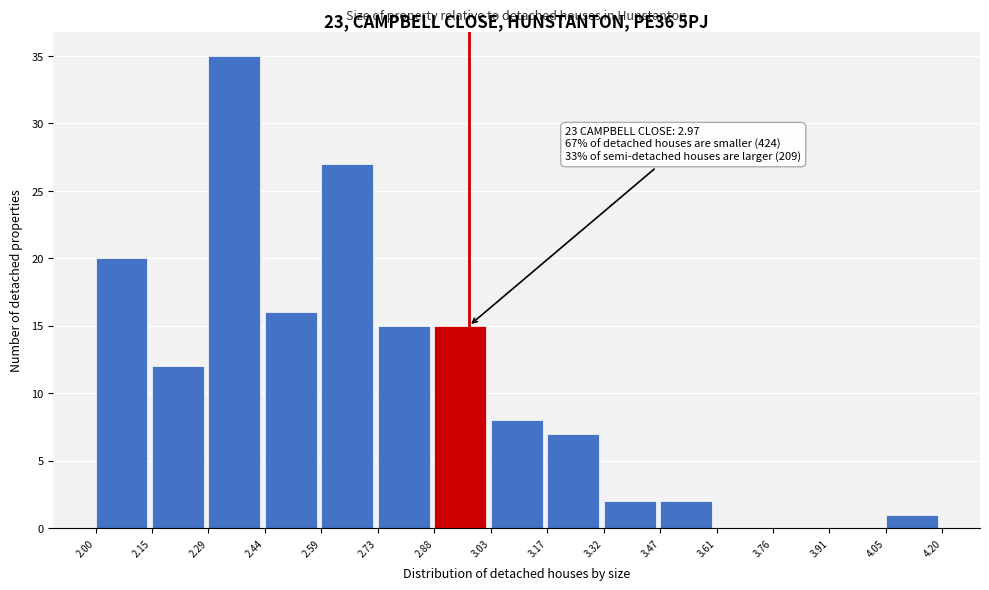

Over which range of the x-axis is the bar tallest?

2.29 to 2.44